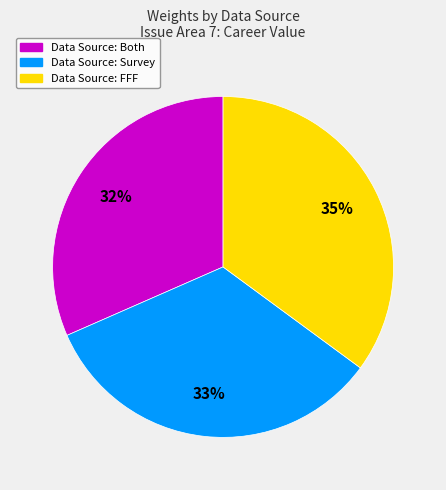

Do Data Source: Both and Data Source: Survey together represent more than half of the pie?

Yes